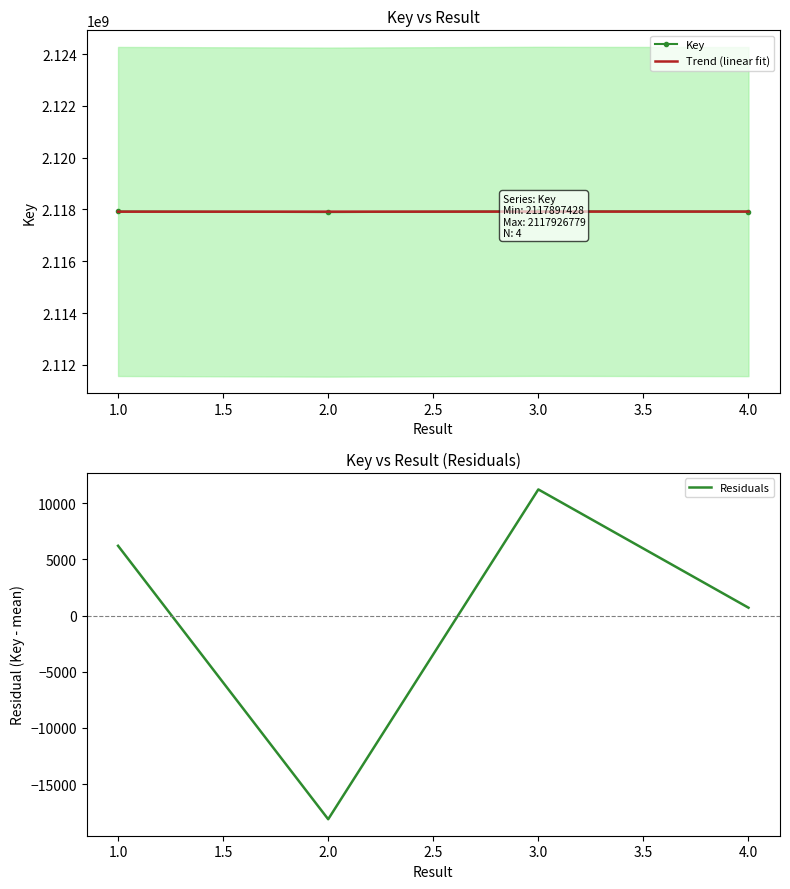

What is the difference between the second highest and minimum values in the Trend (linear fit) series?

2563.6